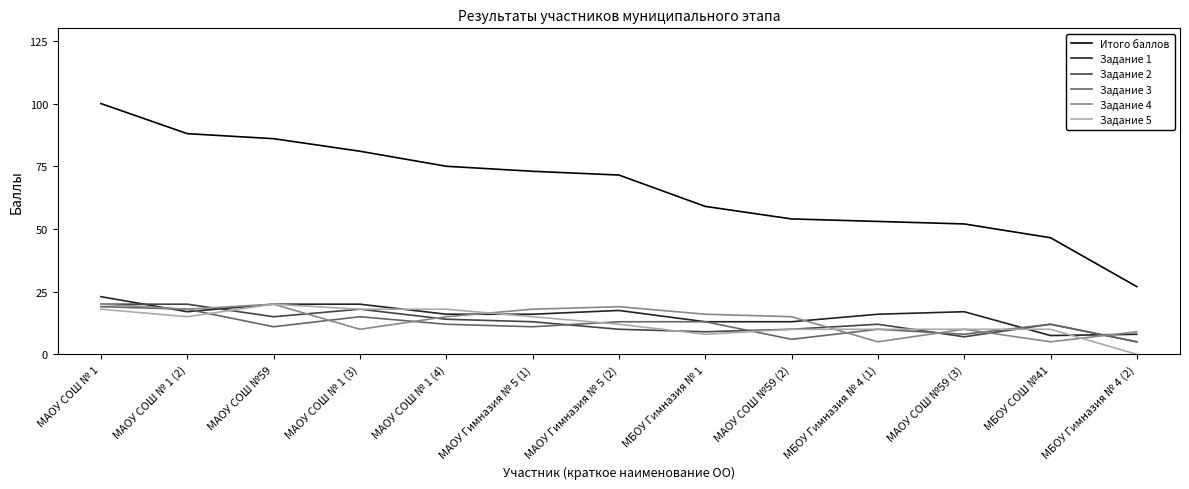

After their last crossing, which series has the higher values: Задание 1 or Задание 5?

Задание 1